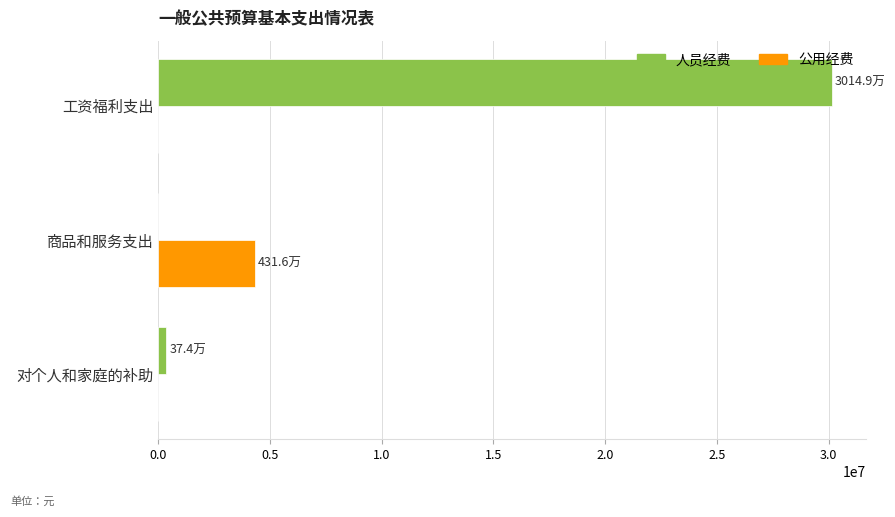

What is the maximum value for 公用经费?

4316117